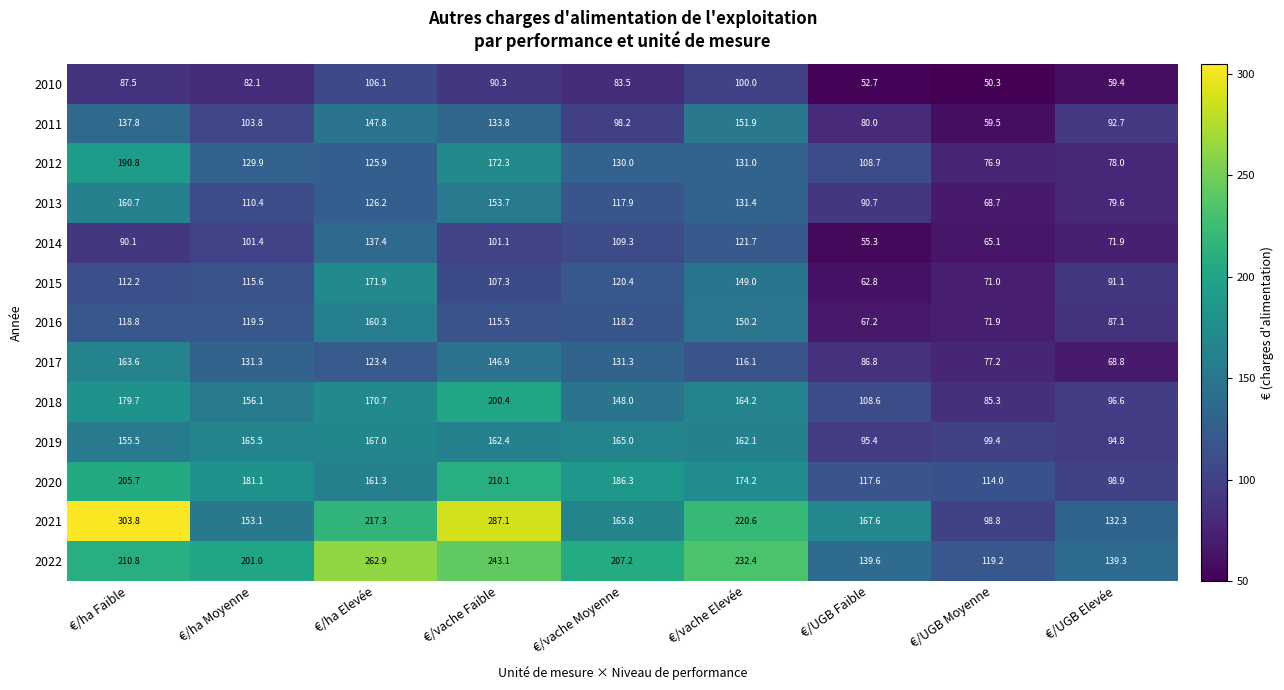

Rank the series by their maximum value, from highest to lowest.

2021, 2022, 2020, 2018, 2012, 2015, 2019, 2017, 2013, 2016, 2011, 2014, 2010